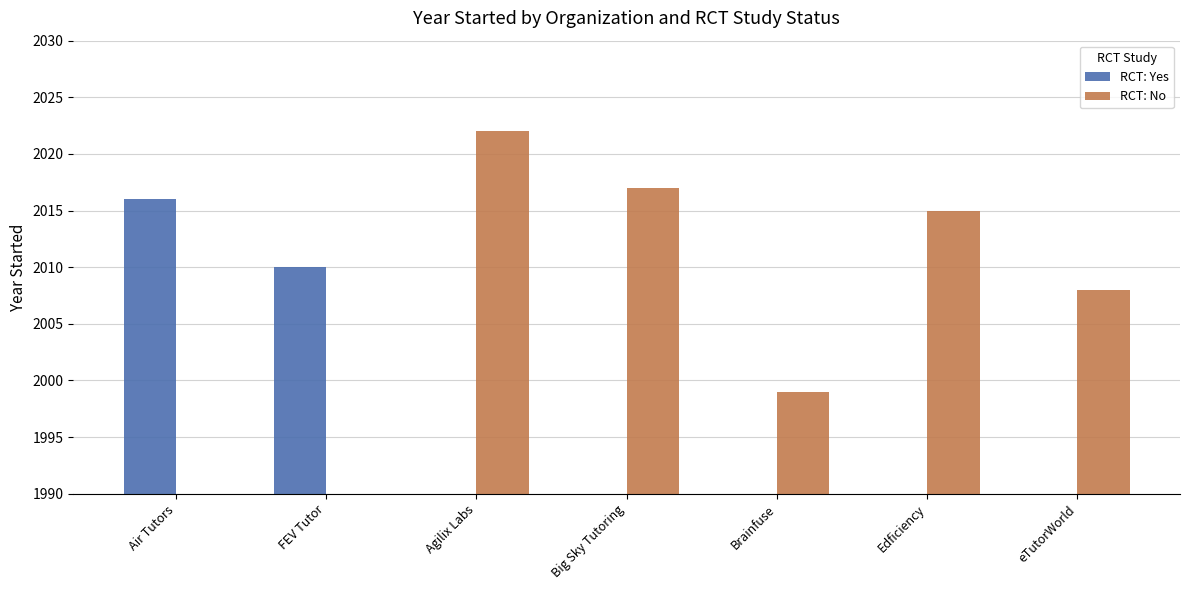

The value of RCT: Yes at eTutorWorld is -688. True or false?

False